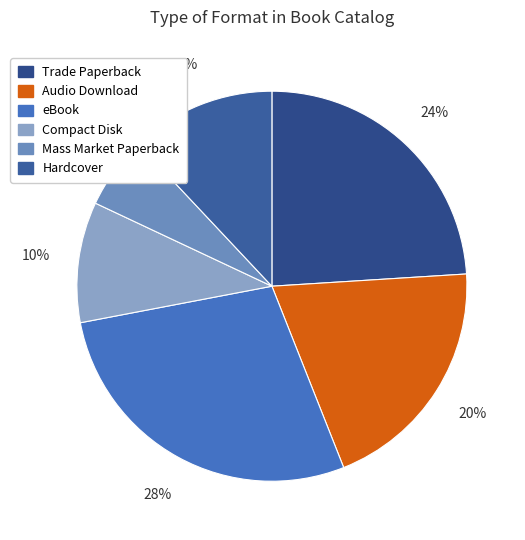

How many segments does this pie chart have?

6